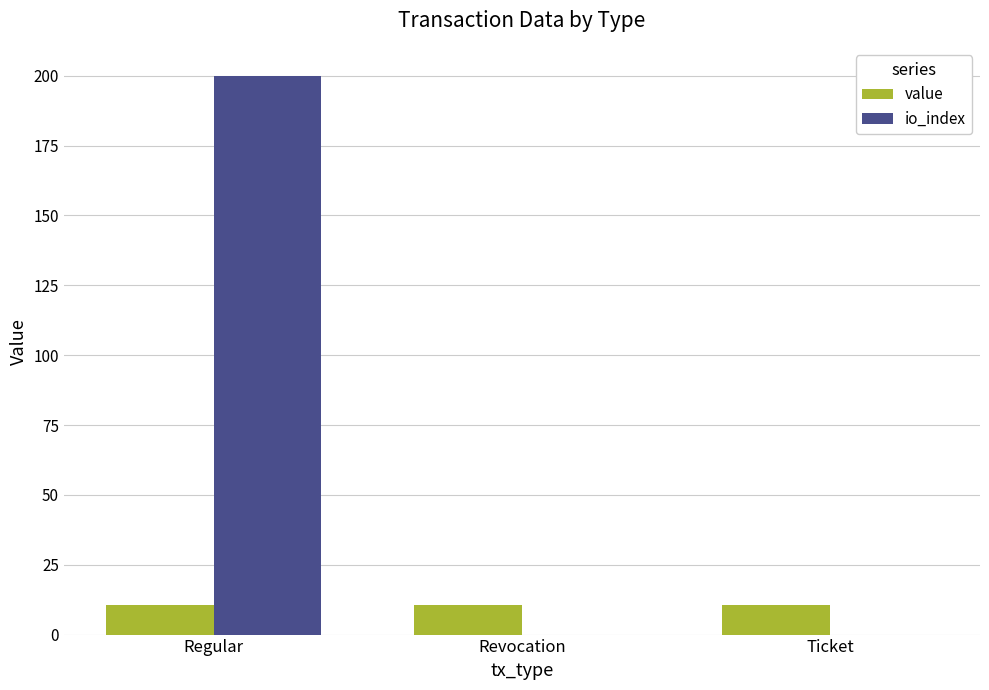

The value of value at Regular is 18.8. True or false?

False